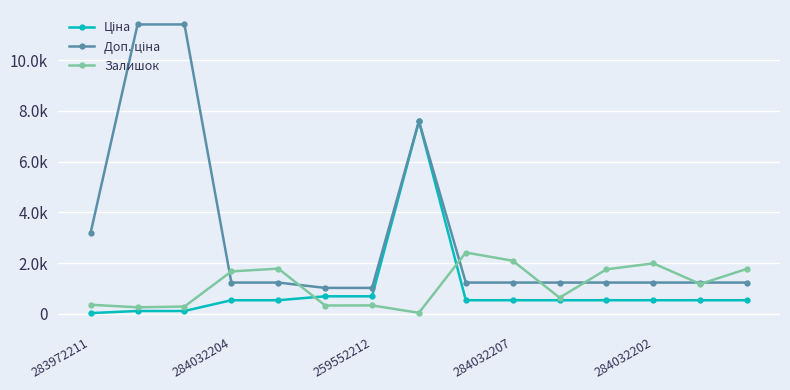

What is the label of the 7th point from the right?

8